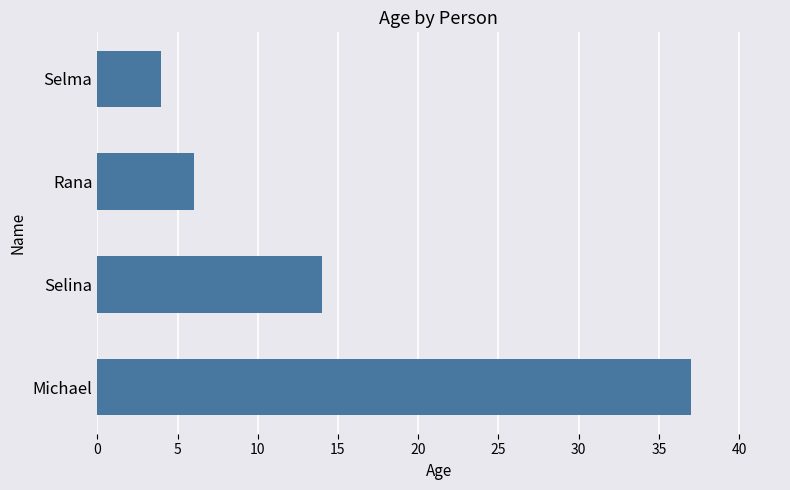

What is the greatest value displayed?

37